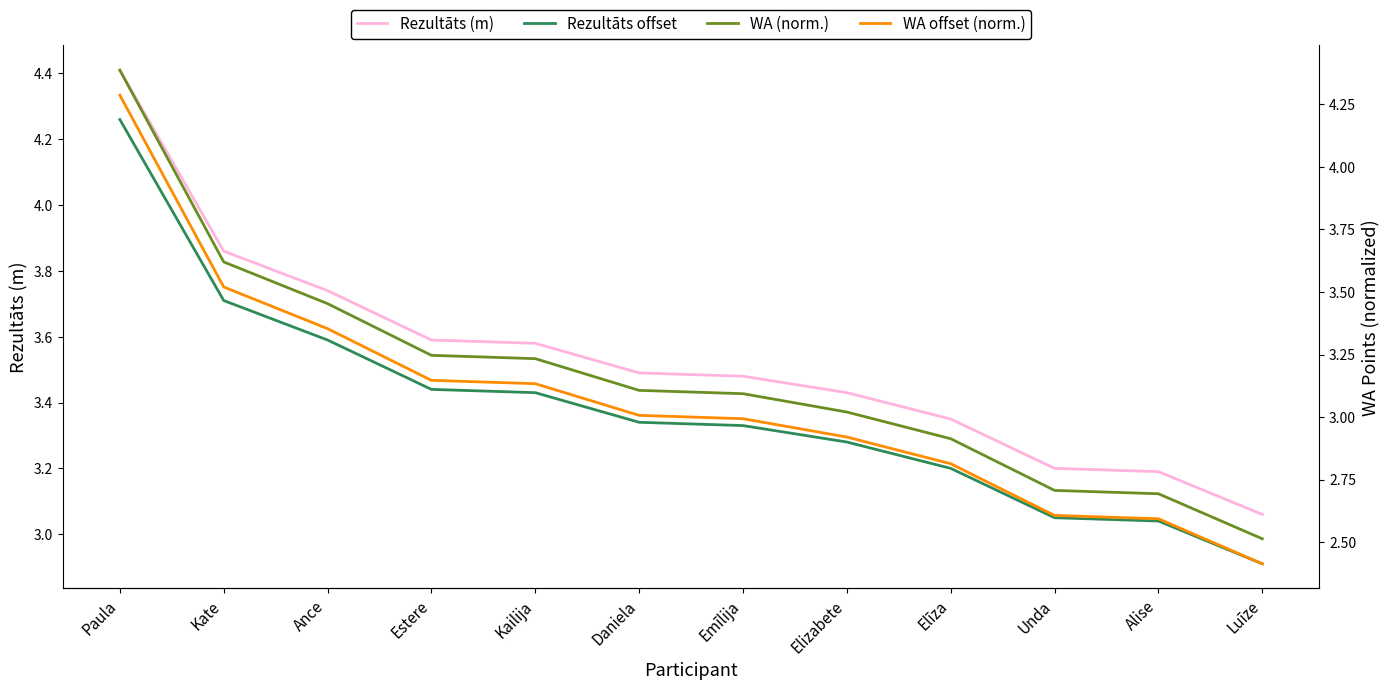

Is the value of WA (norm.) at Elizabete greater than the value of Rezultāts (m) at Estere?

No